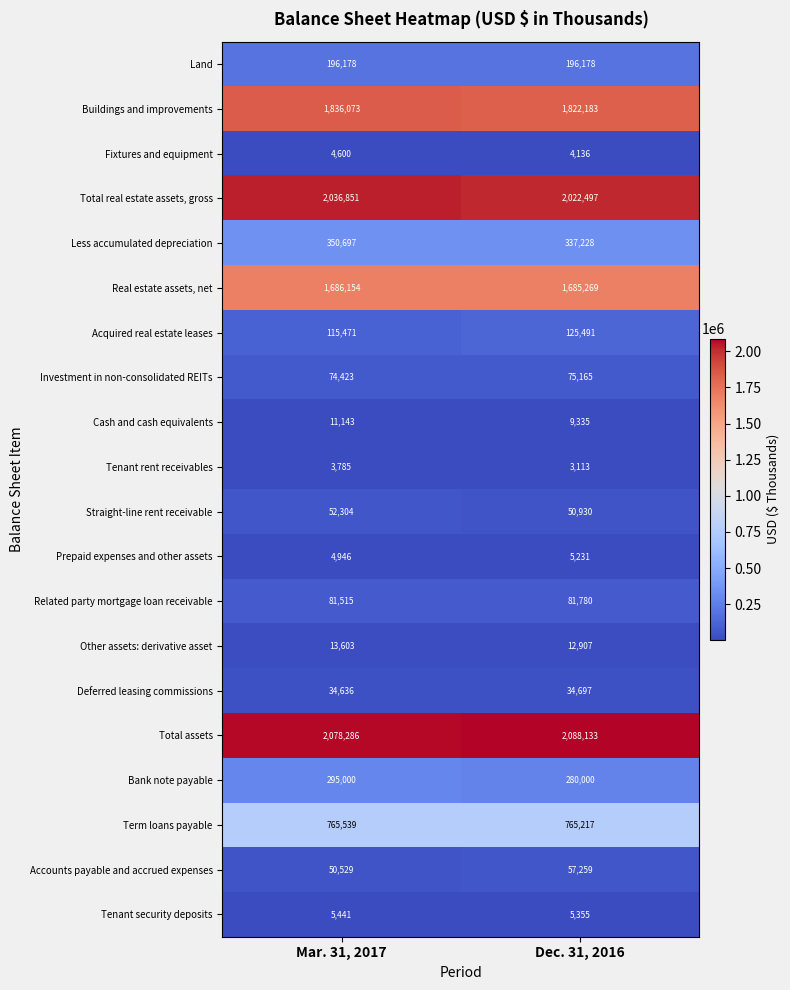

Is the value of Term loans payable at Mar. 31, 2017 greater than the value of Straight-line rent receivable at Dec. 31, 2016?

Yes